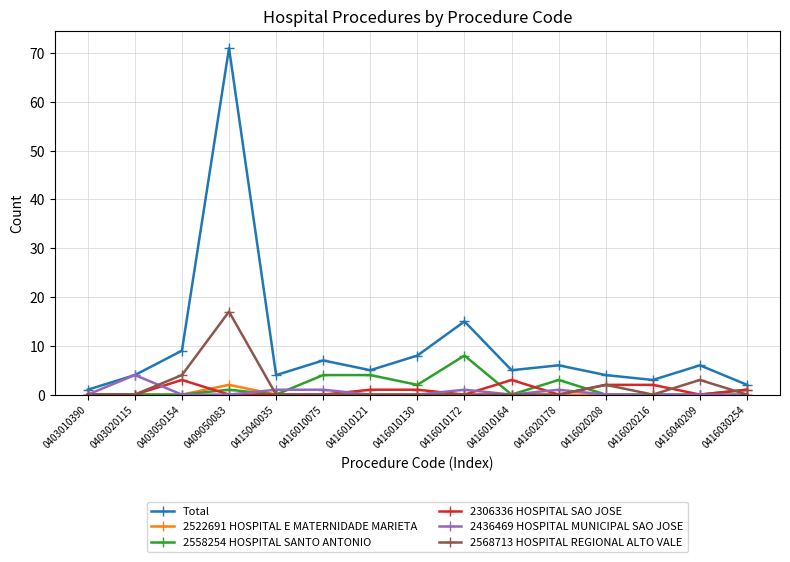

Between 0409050083 and 0416020208, which series saw the biggest shift?

Total